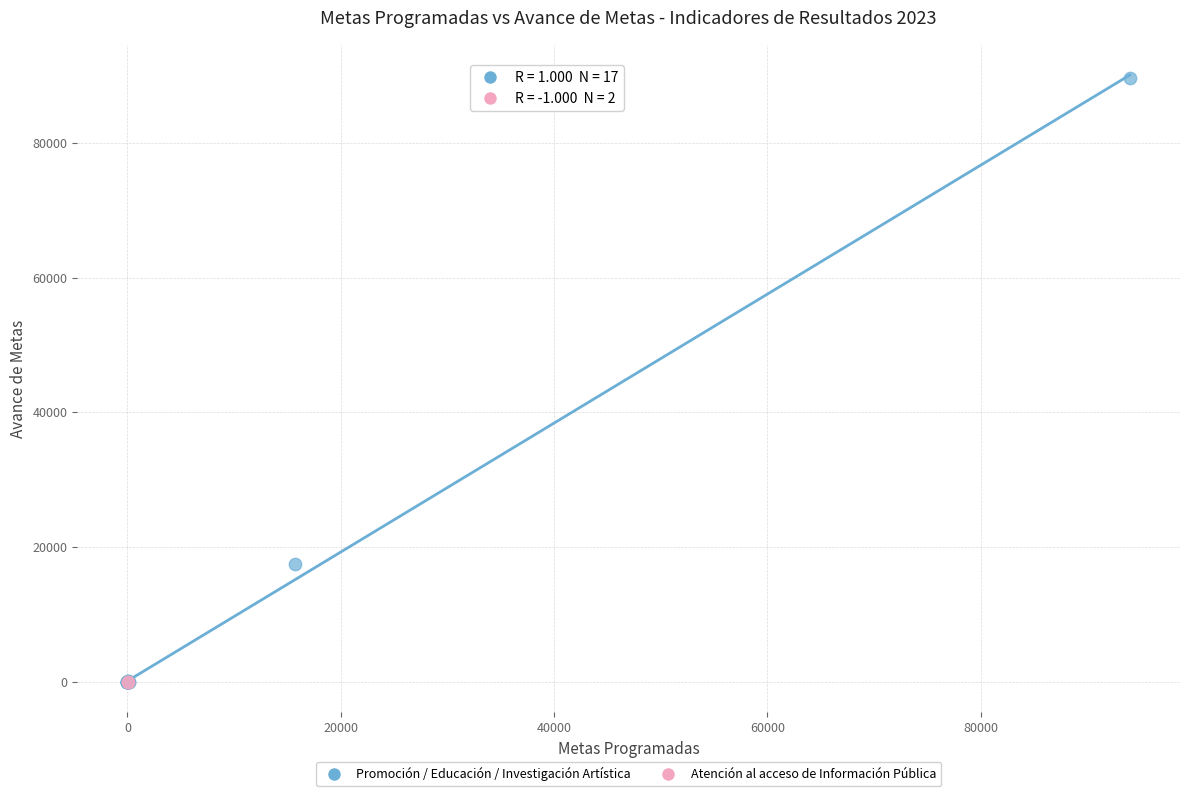

What are all the series names shown in the legend?

Promoción / Educación / Investigación Artística, Atención al acceso de Información Pública